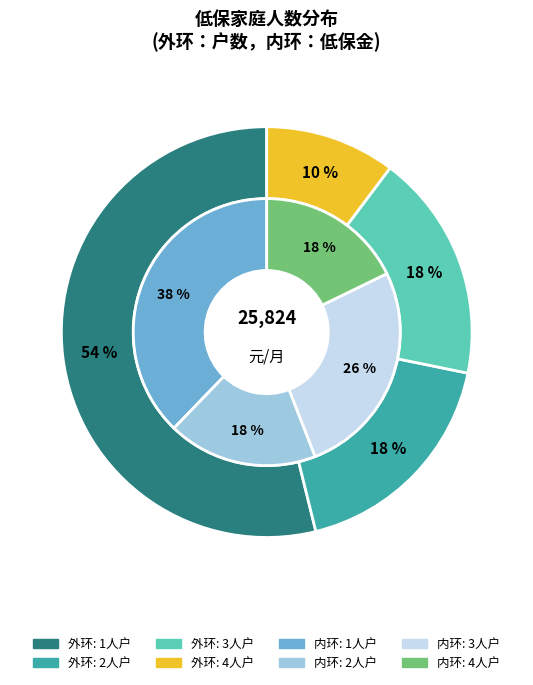

How many slices are in this pie chart?

4